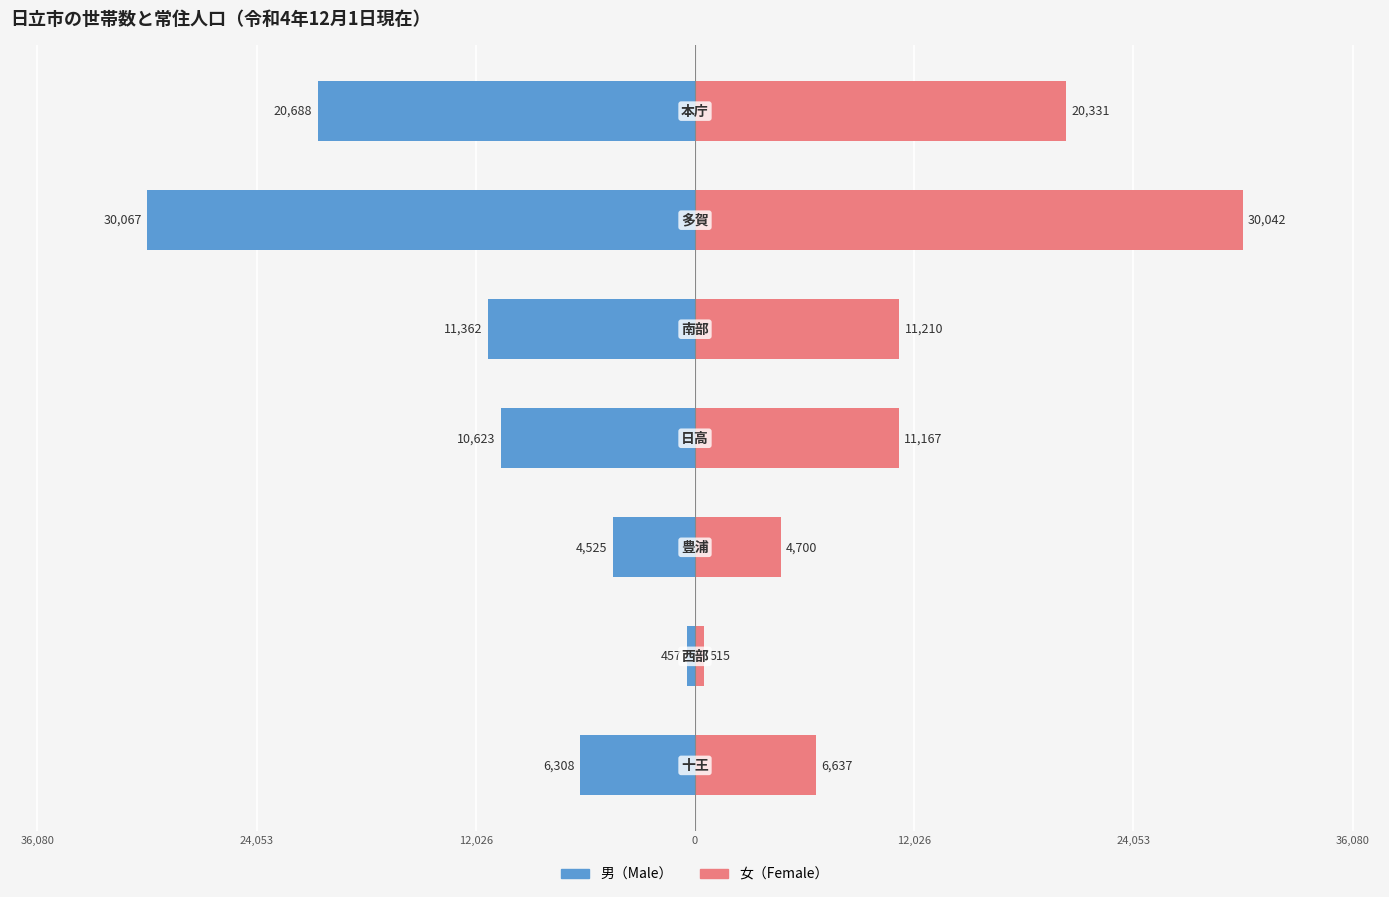

Which series has the widest spread of values?

男